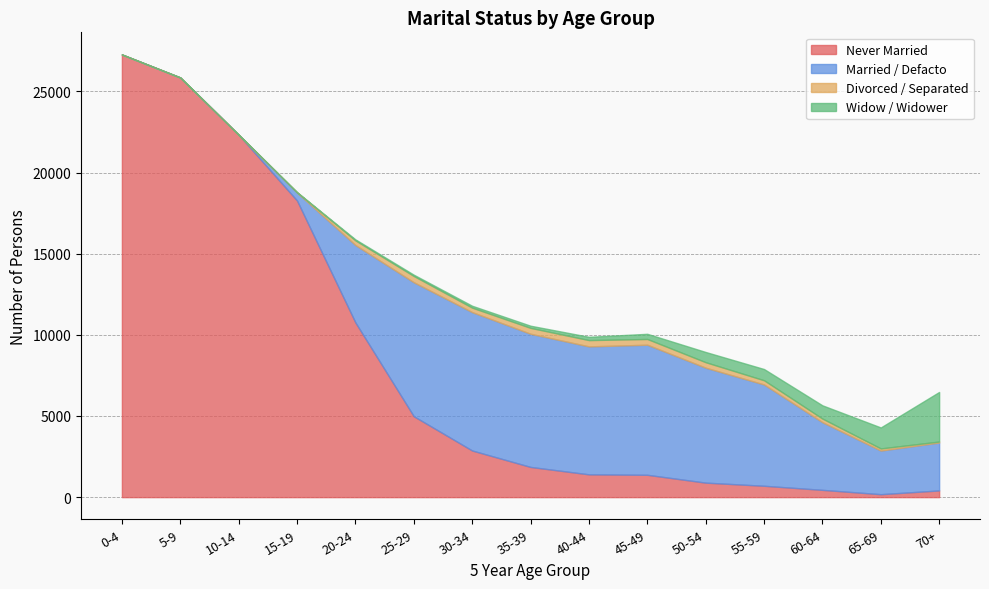

Which label corresponds to the smallest value in the chart?

0-4